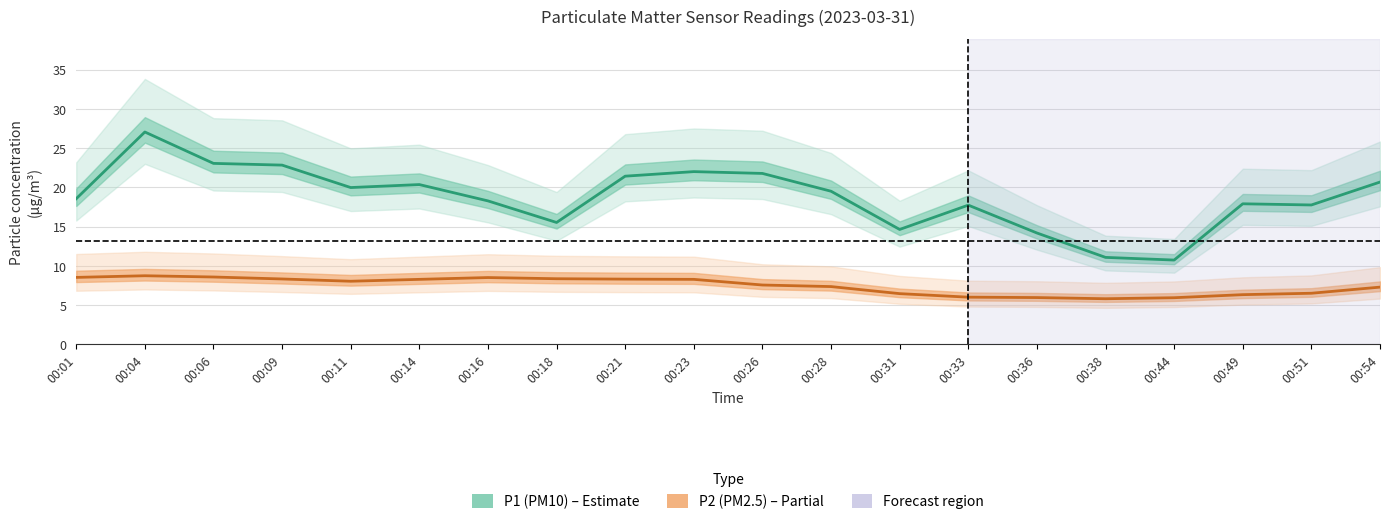

What is the value of the P2 (PM2.5) point at the 3rd from the left?

8.6